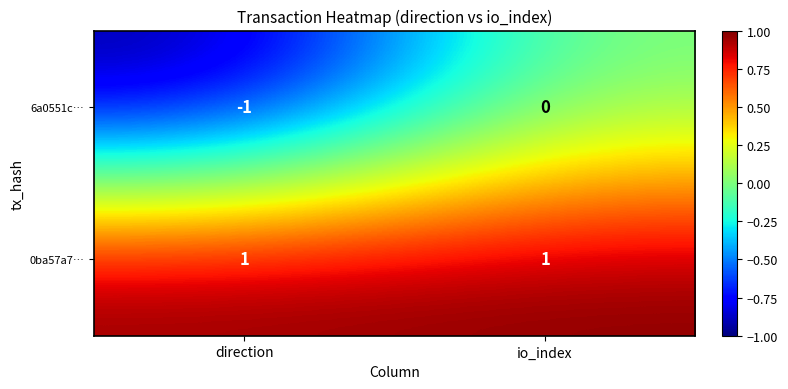

At io_index, list the series in order from smallest to largest.

6a0551c…, 0ba57a7…